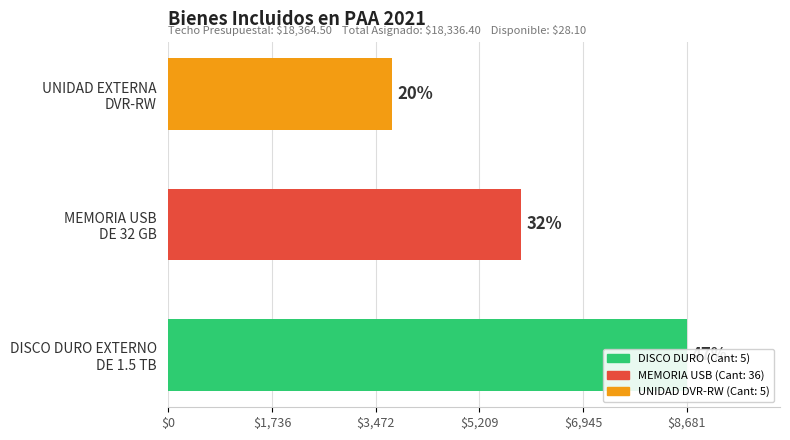

Count the number of values greater than 5909.

2